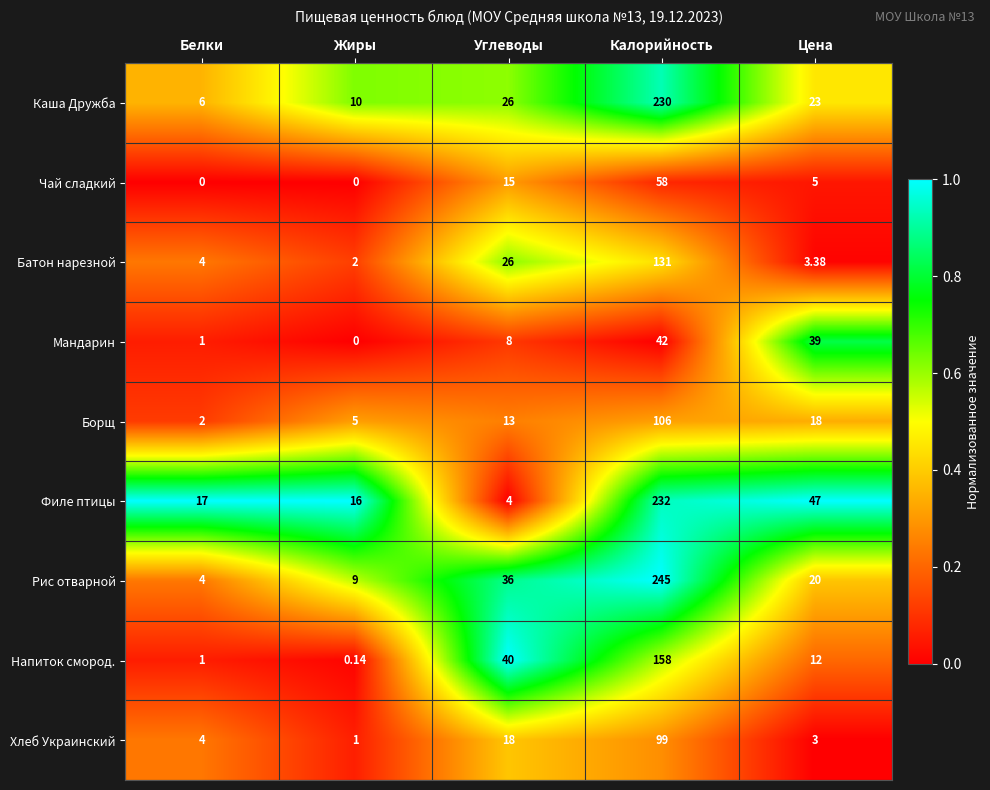

Is the value of Напиток смород. at Углеводы greater than the value of Рис отварной at Углеводы?

Yes